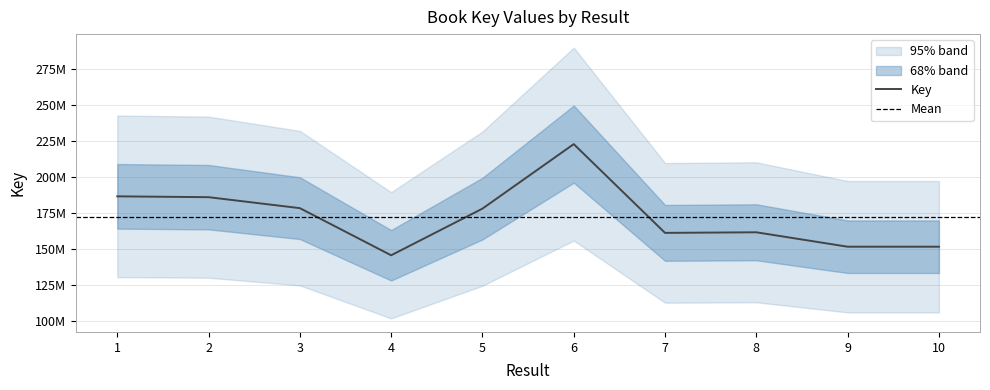

Where is the data nearest to the value 184285369?

2